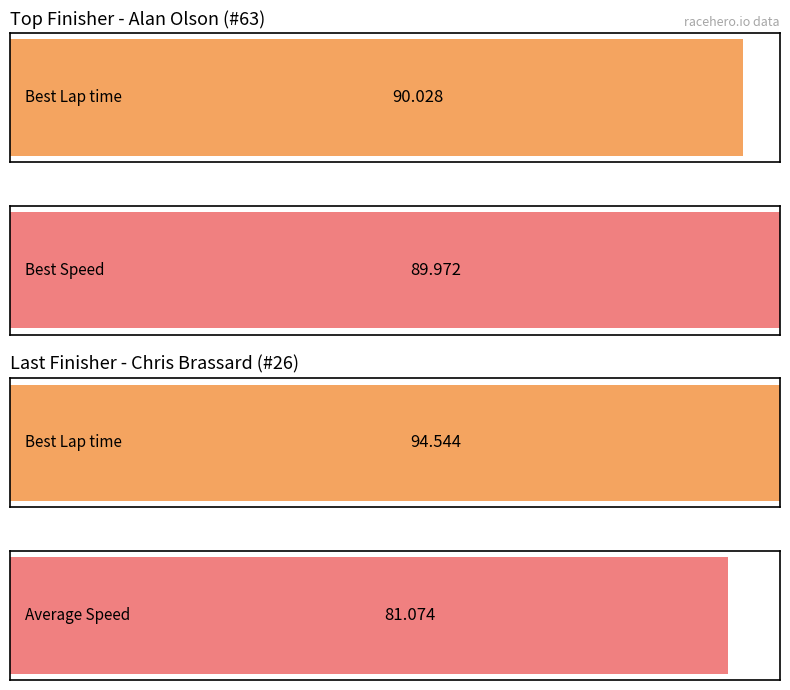

How many distinct data groups are displayed?

3